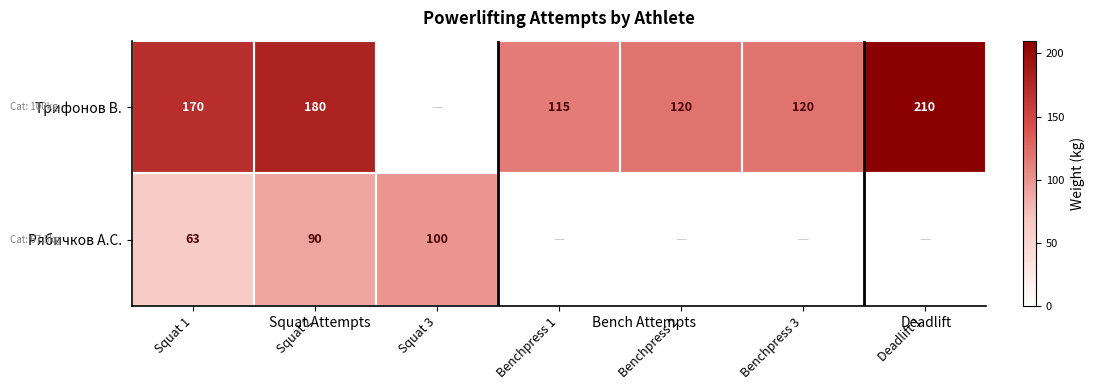

At which category does the chart reach its peak across all series?

Deadlift 1